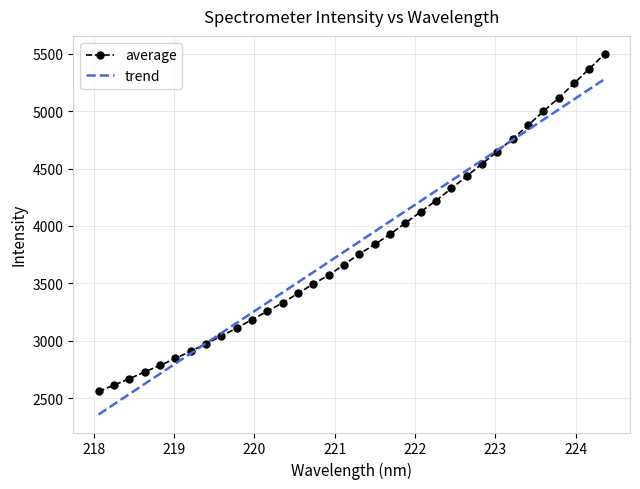

Which series has the widest spread of values?

average